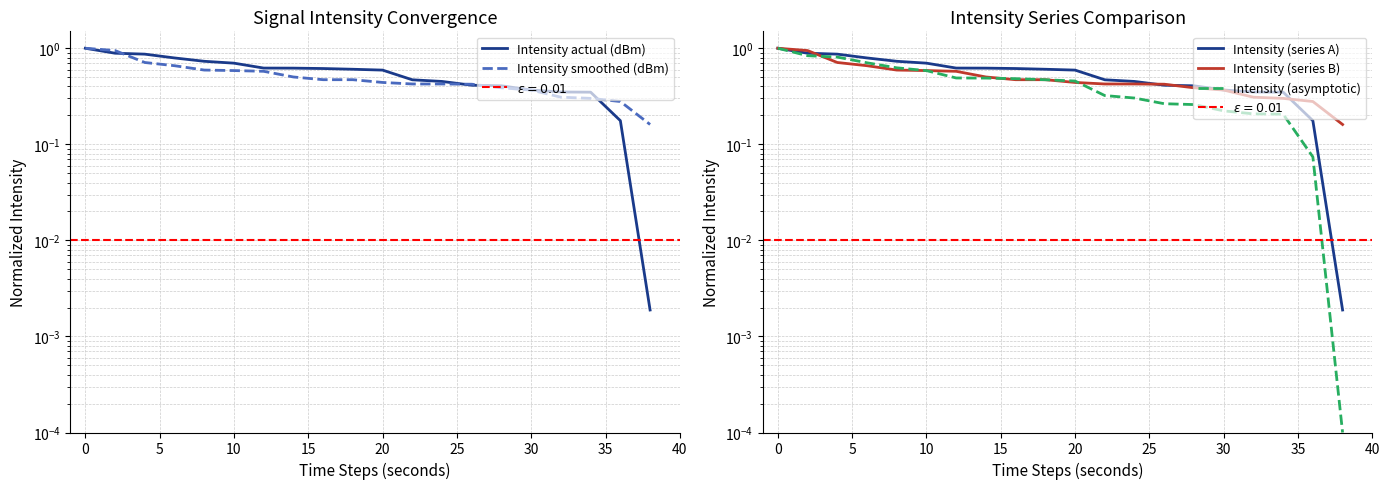

Is the value of Intensity (asymptotic) at 10 greater than the value of Intensity (series B) at 16?

Yes